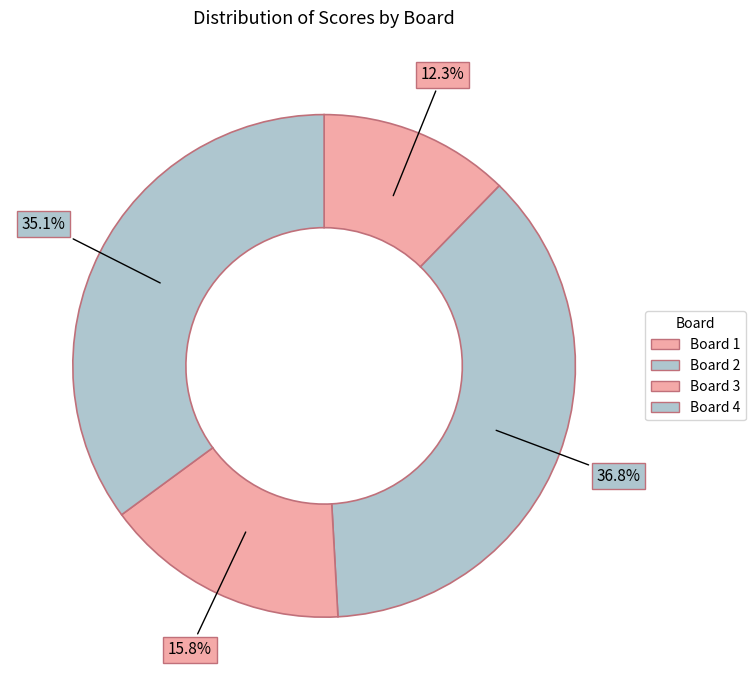

How many segments does this pie chart have?

4